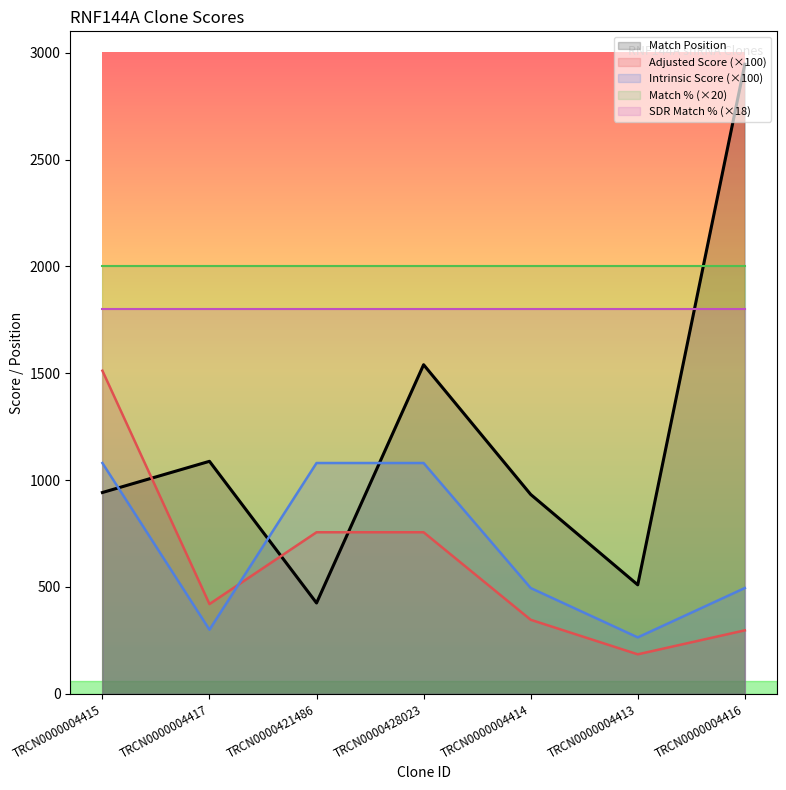

At which label does Adjusted Score first exceed 420?

TRCN0000004415